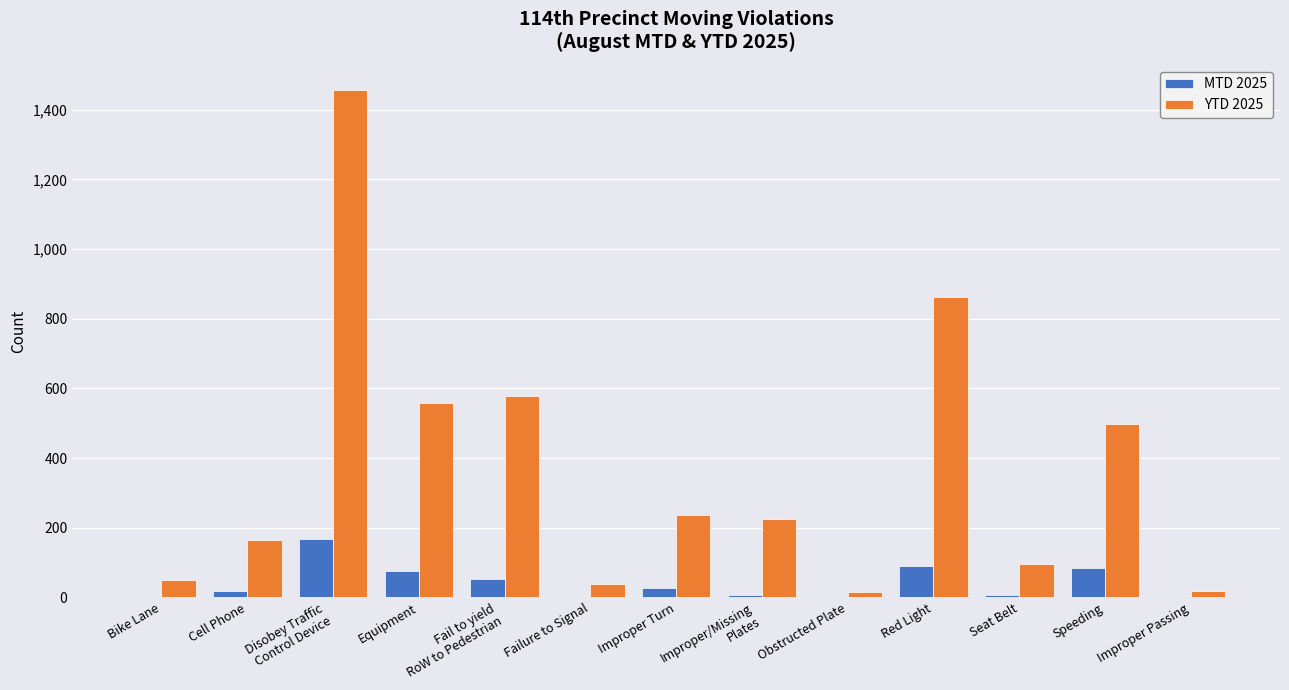

The YTD 2025 series shows 95 at Seat Belt. True or false?

True